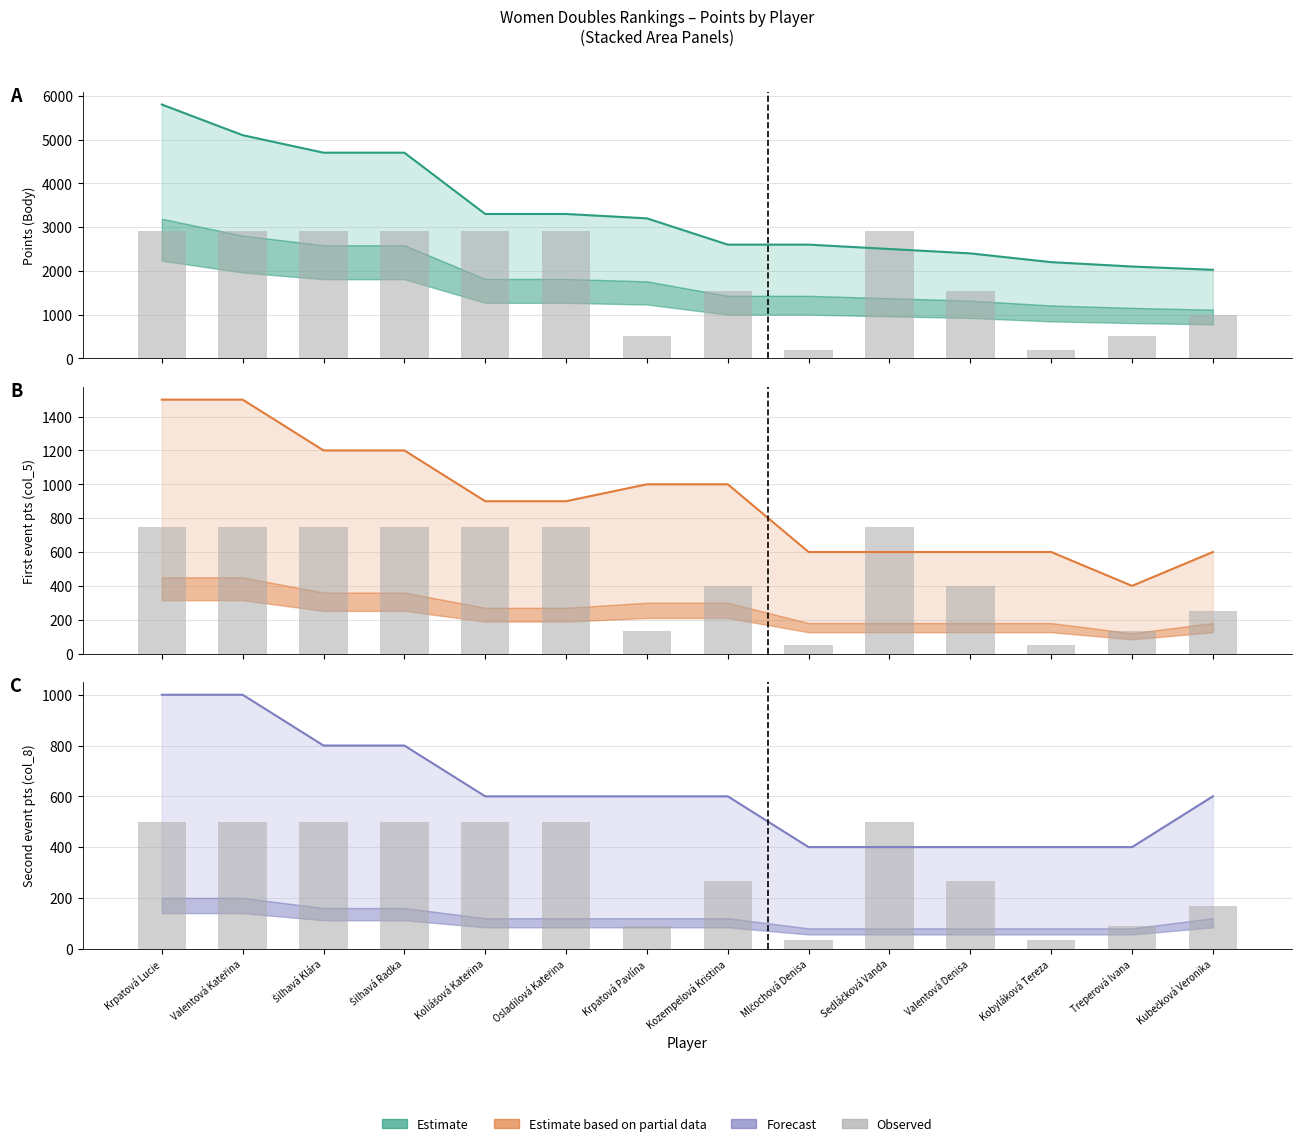

Are the bars horizontal?

No